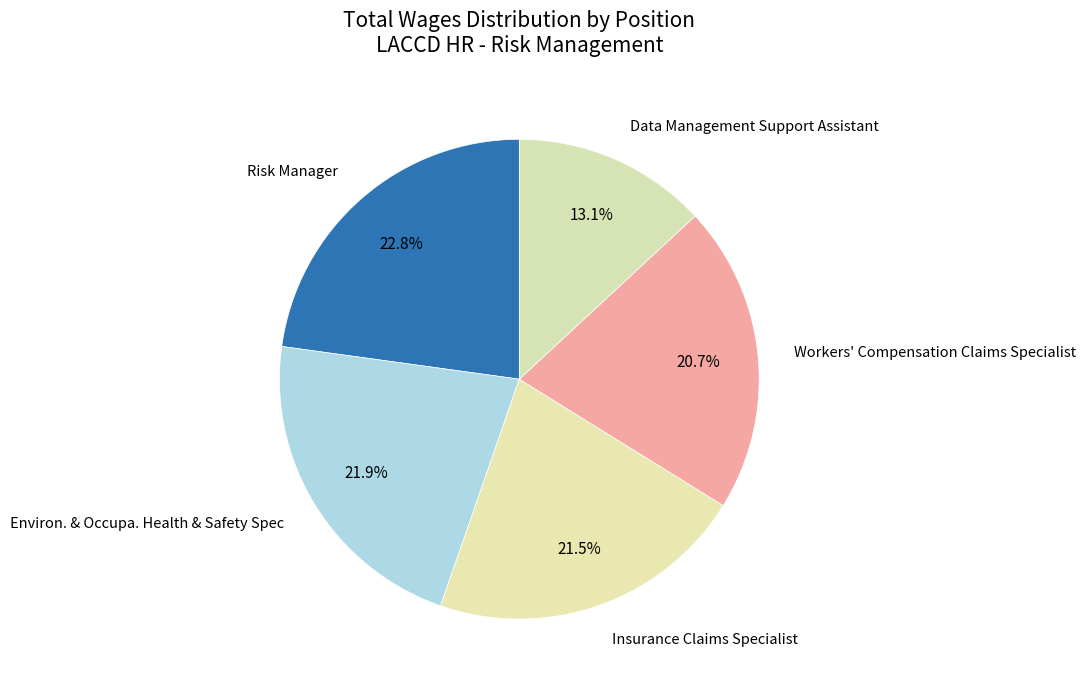

Count the number of slices in the pie.

5